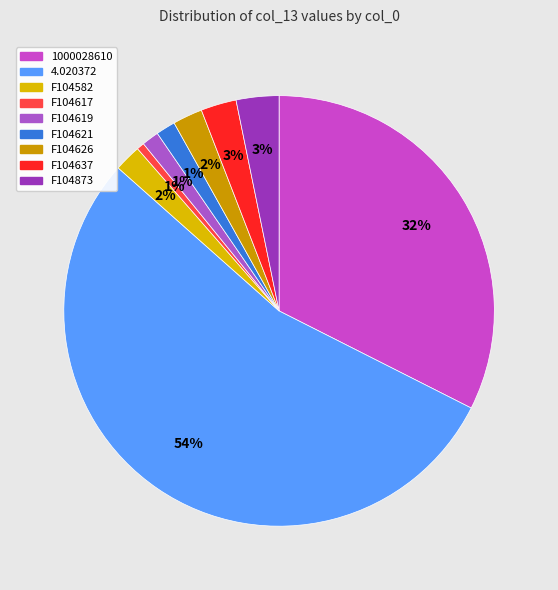

To the nearest percent, what portion does 1000028610 represent?

32%